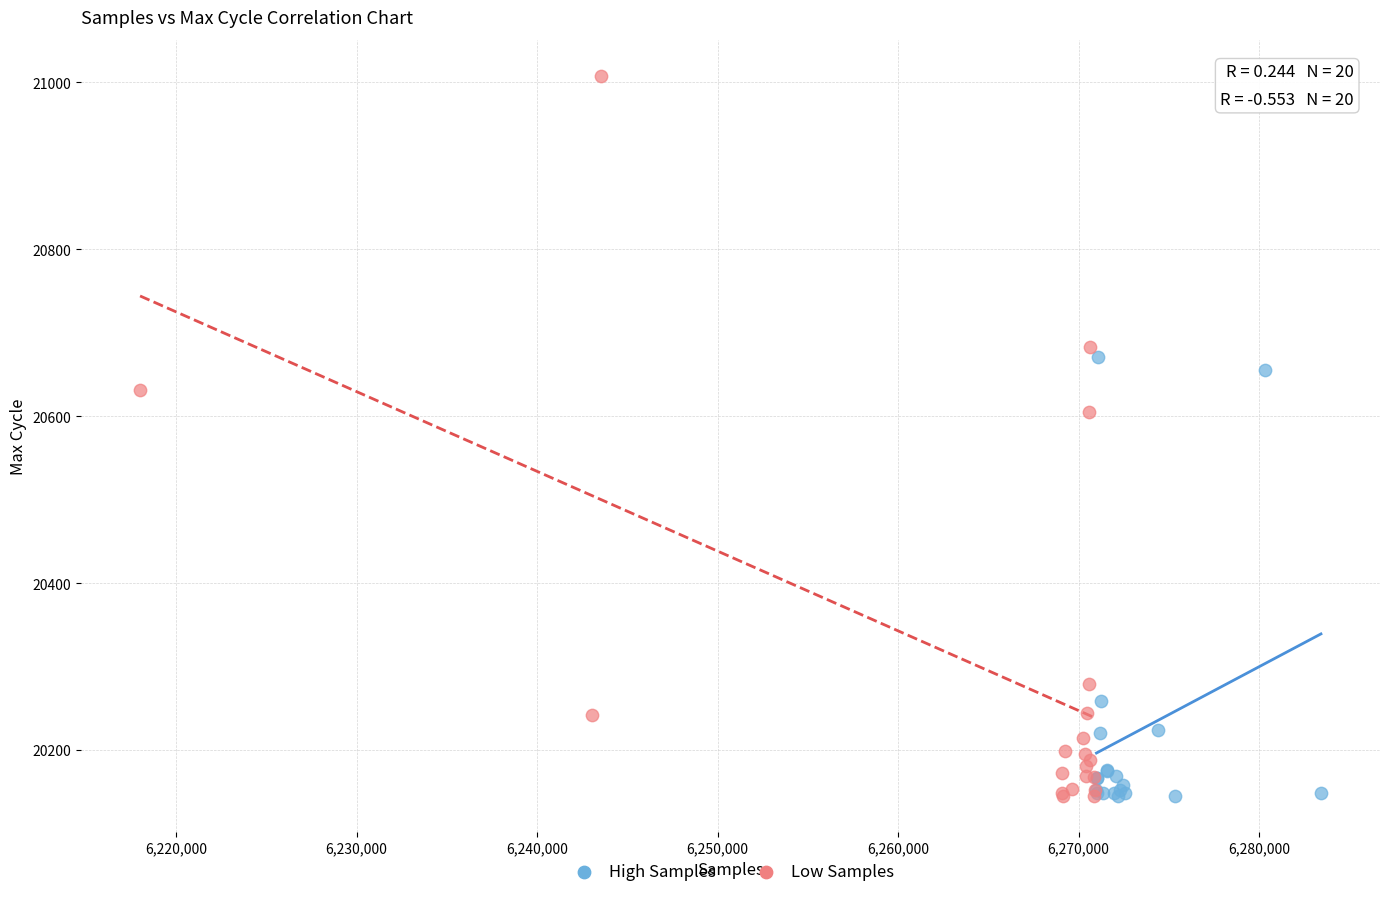

Which series contains the highest Y value?

Low Samples